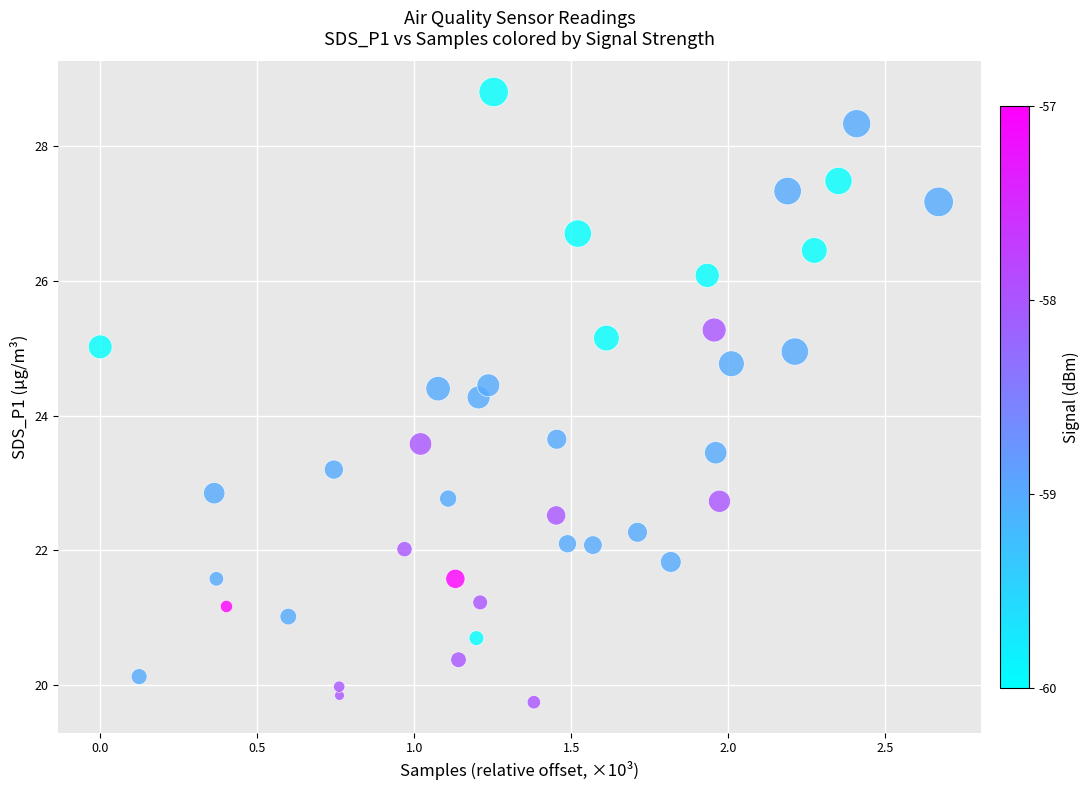

What is the range of X values (max minus min)?

2.7